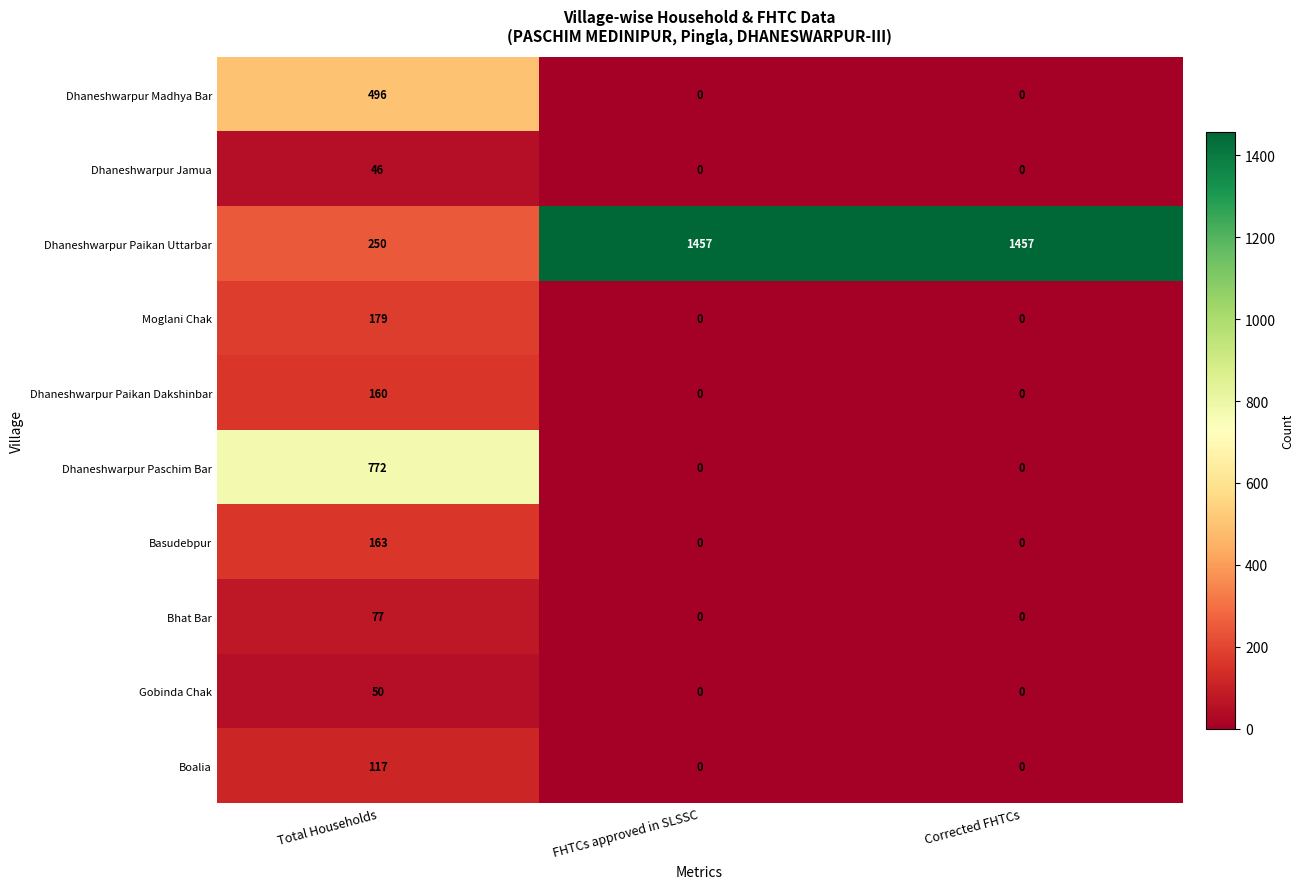

List the series in order of their peak value, highest first.

Dhaneshwarpur Paikan Uttarbar, Dhaneshwarpur Paschim Bar, Dhaneshwarpur Madhya Bar, Moglani Chak, Basudebpur, Dhaneshwarpur Paikan Dakshinbar, Boalia, Bhat Bar, Gobinda Chak, Dhaneshwarpur Jamua